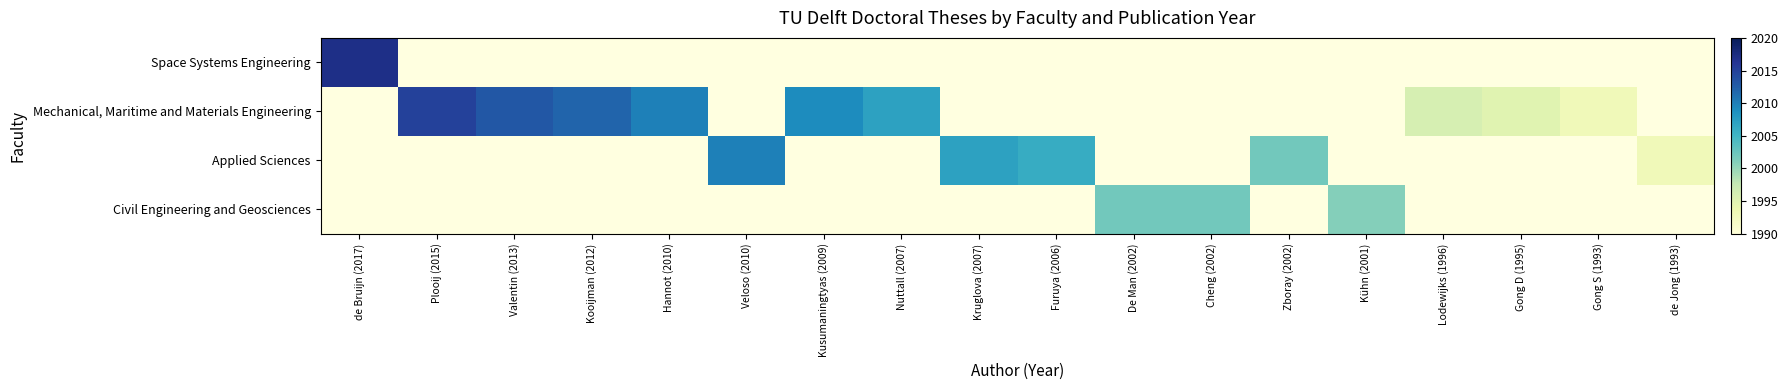

List the series in order of their overall mean, highest first.

Space Systems Engineering, Mechanical, Maritime and Materials Engineering, Applied Sciences, Civil Engineering and Geosciences